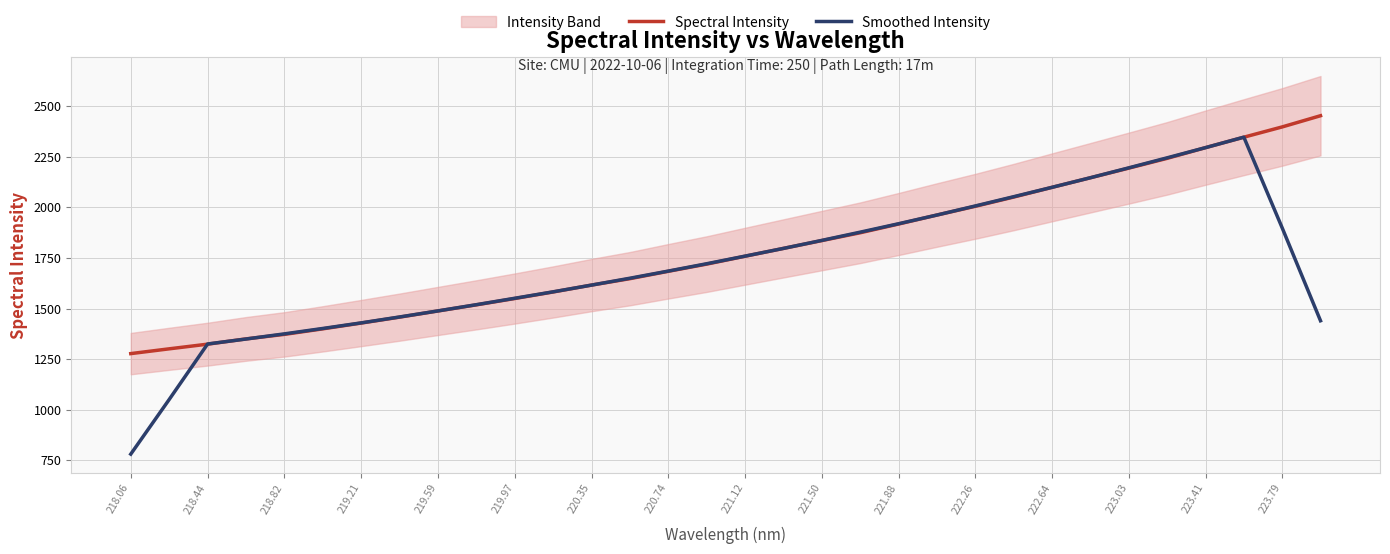

What value does the Smoothed Intensity series have at 222.64?

2099.1